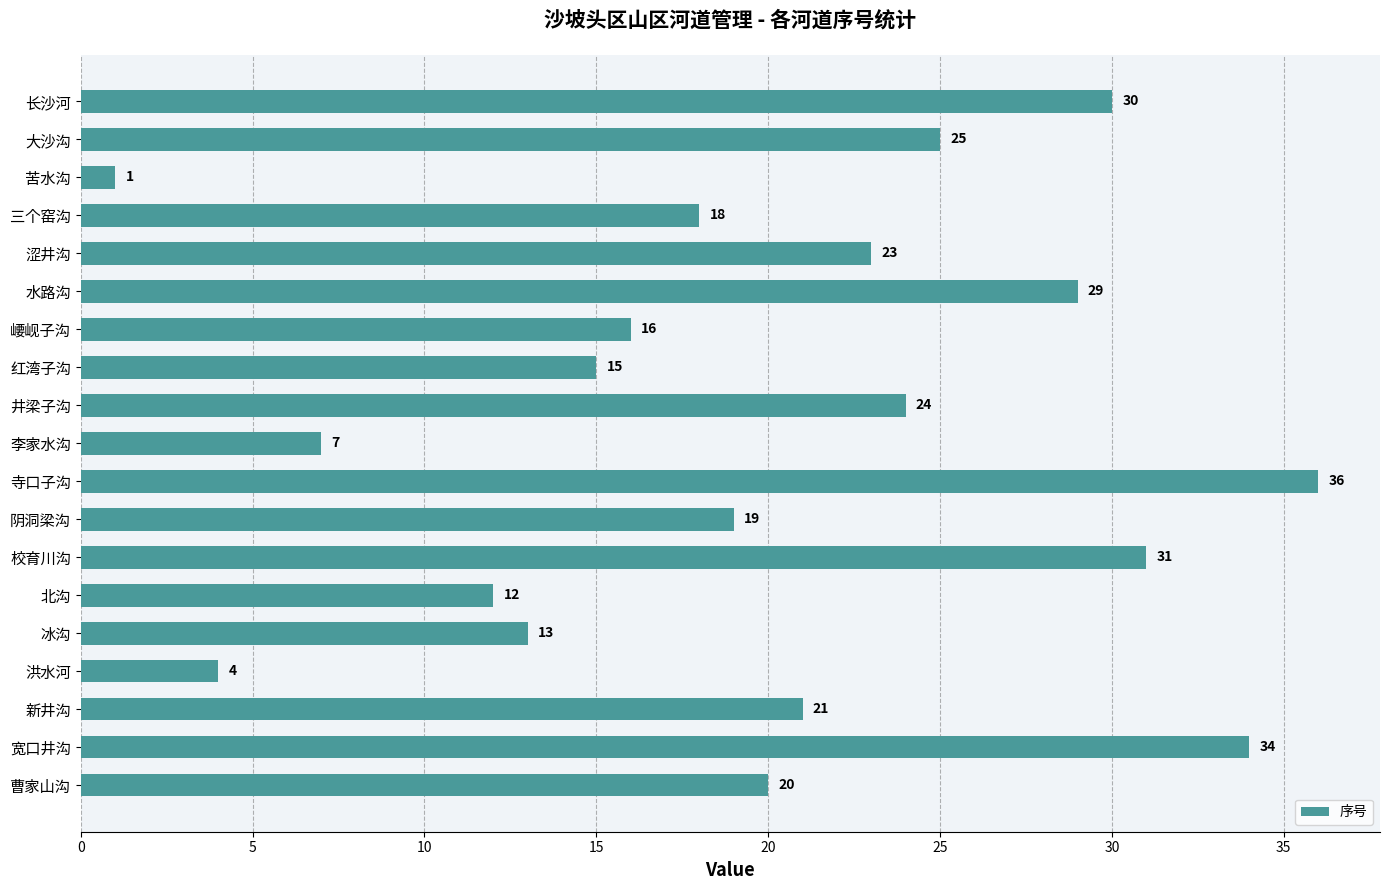

Count the number of data series in this chart.

1